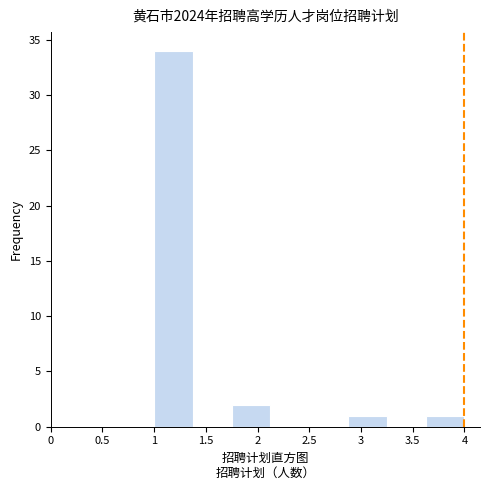

What is the height of the bar covering 1.000 to 1.375 on the x-axis? Neither the bar edges nor the heights are printed on the chart, so give them approximately, as read against the axes.

34